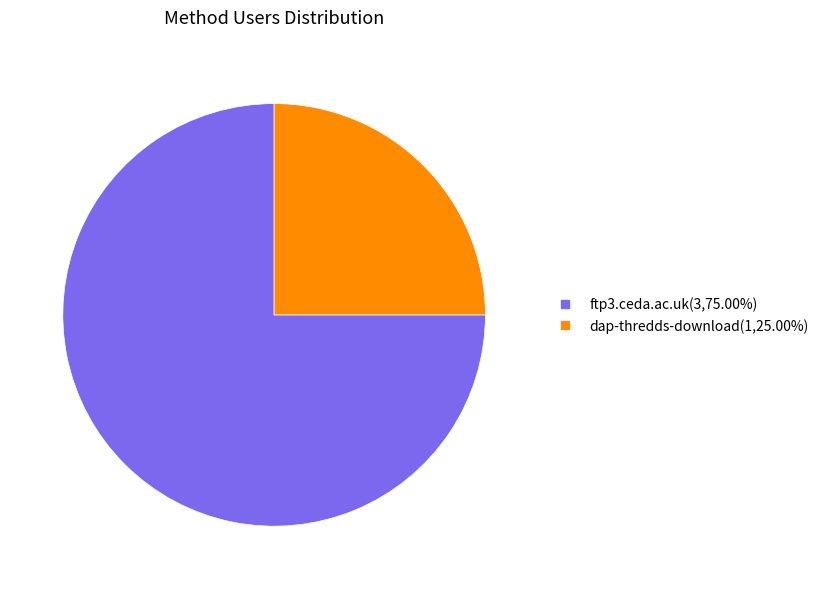

Which slice represents more than half of the pie?

ftp3.ceda.ac.uk